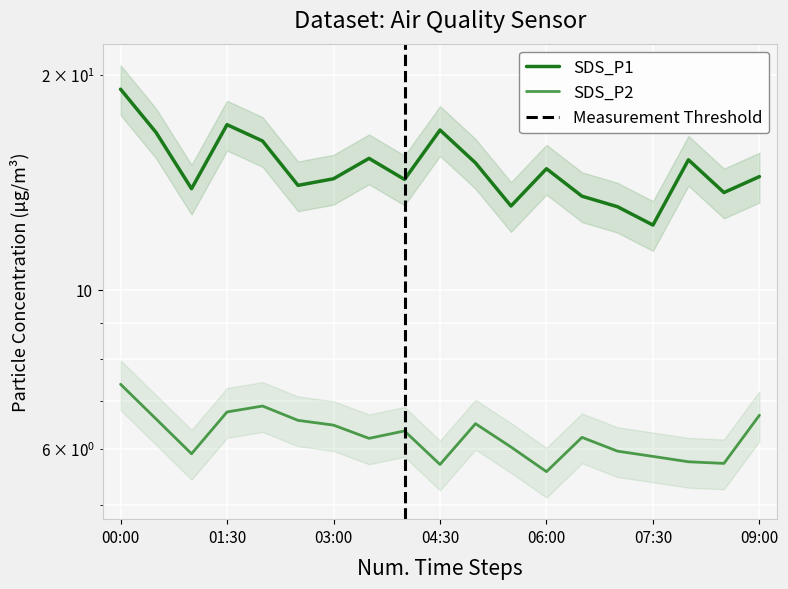

How many interior local peaks does the SDS_P1 series have?

5